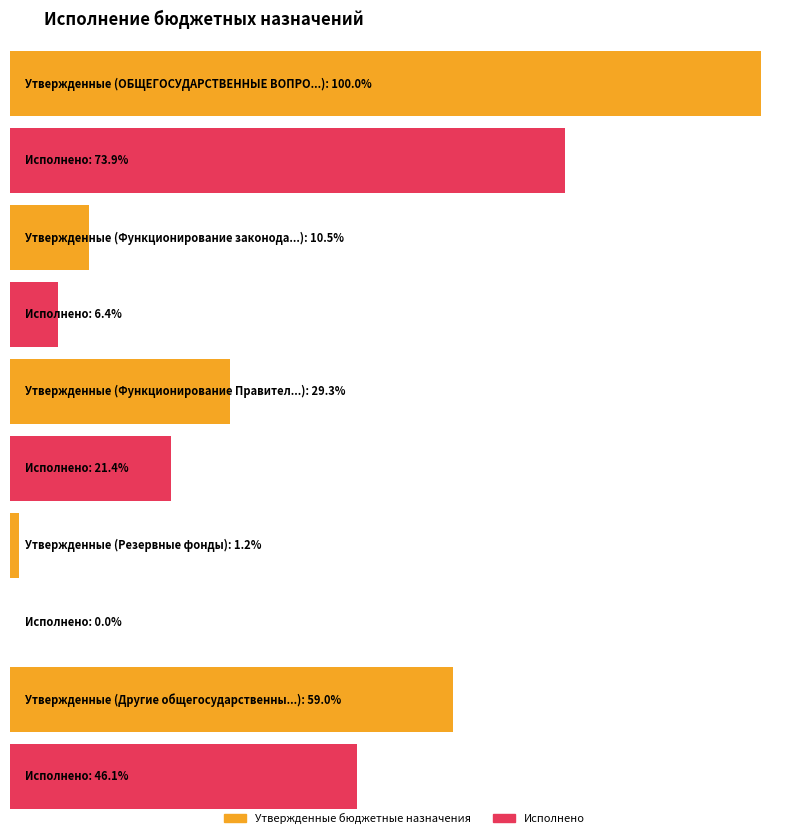

What is the difference between the Утвержденные бюджетные назначения values at Функционирование законодательных органов and Резервные фонды?

768200.0